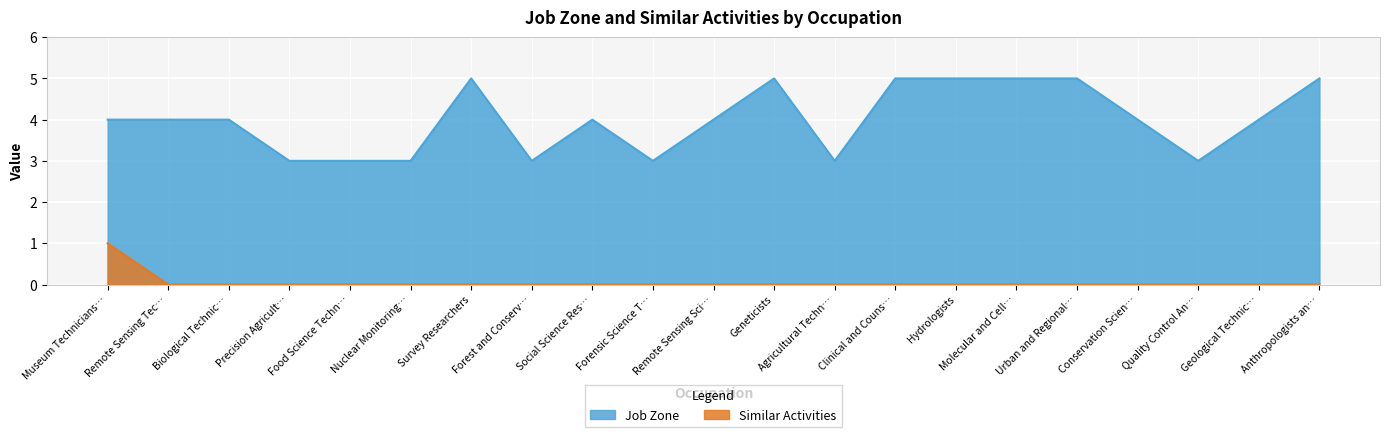

The value of Job Zone at Biological Technic… is 5. True or false?

False